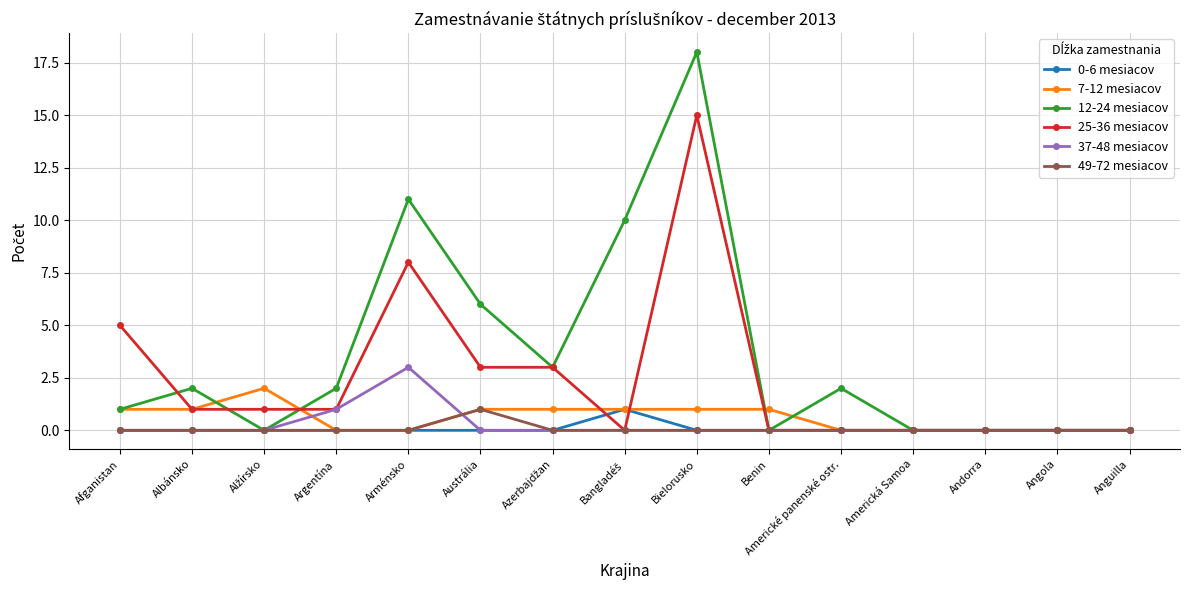

At which category is the sum across all series the highest?

Bielorusko